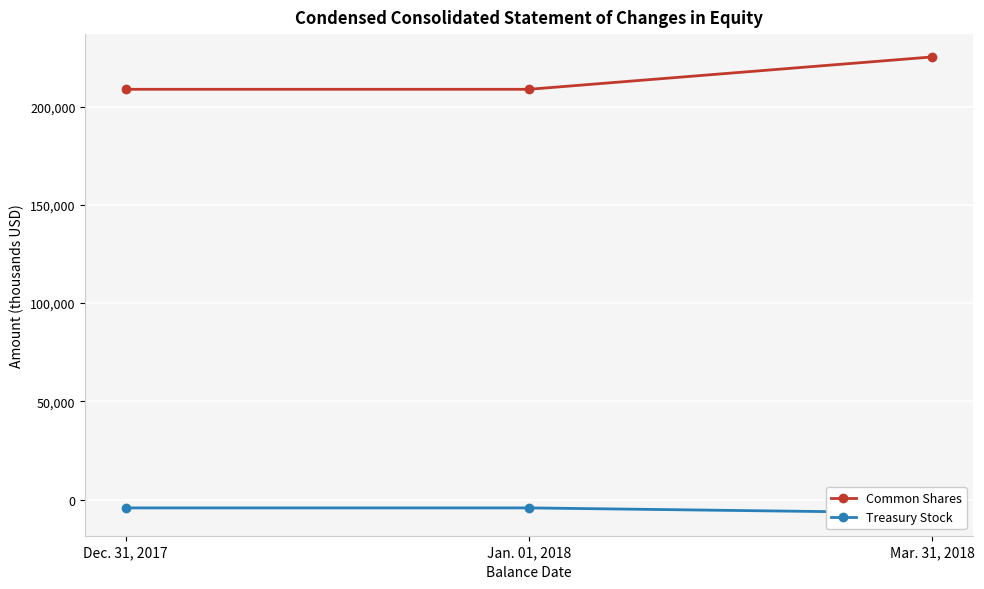

Which category has the highest value in the Treasury Stock series?

Dec. 31, 2017